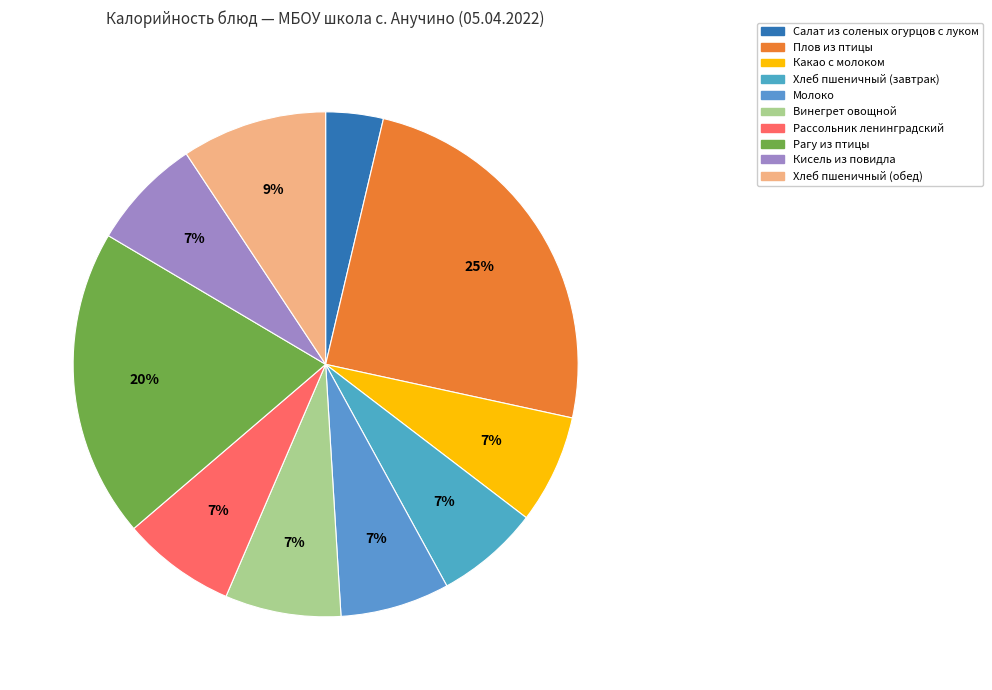

How many slices are in this pie chart?

10